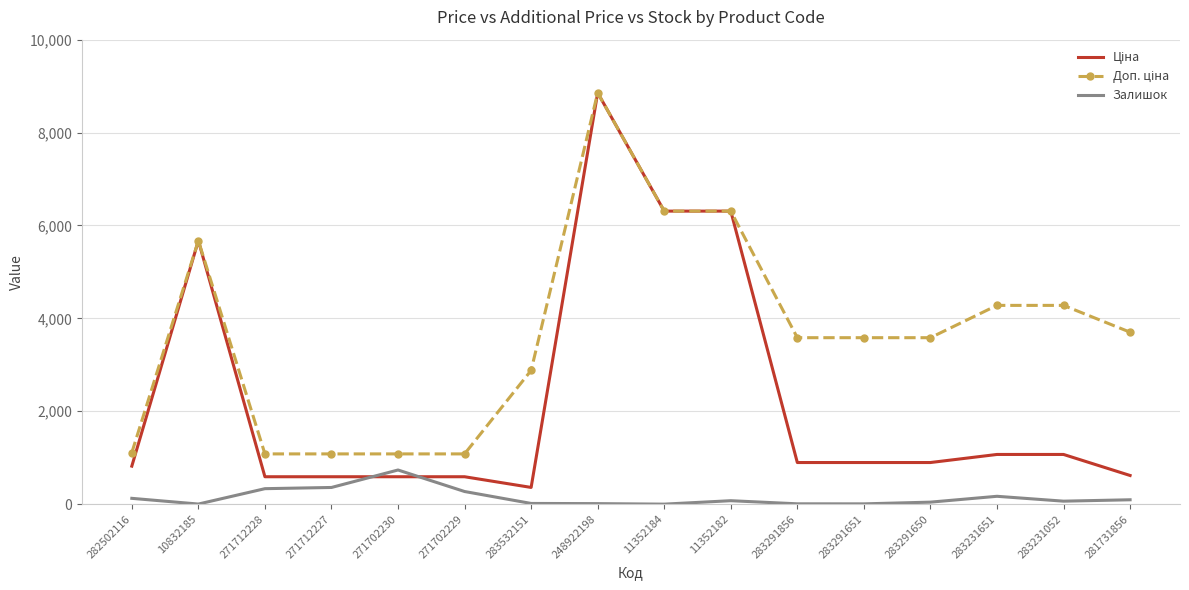

At which category is the sum across all series the highest?

248922198